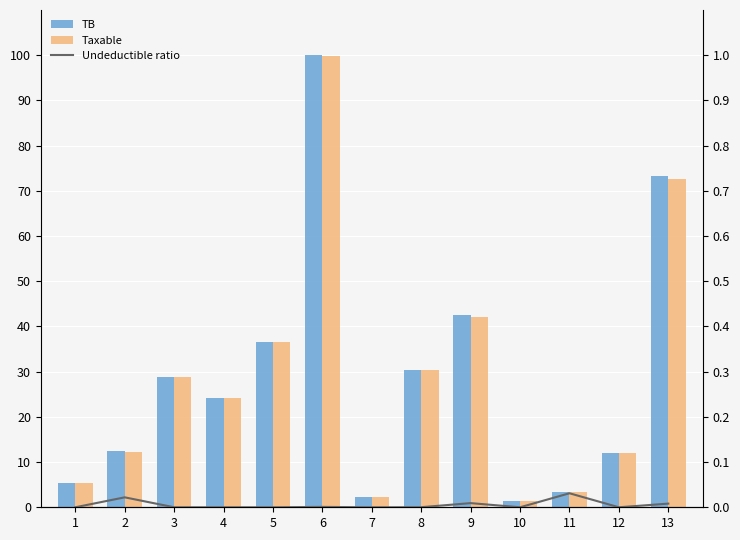

What is the highest value of the Taxable series?

99.9